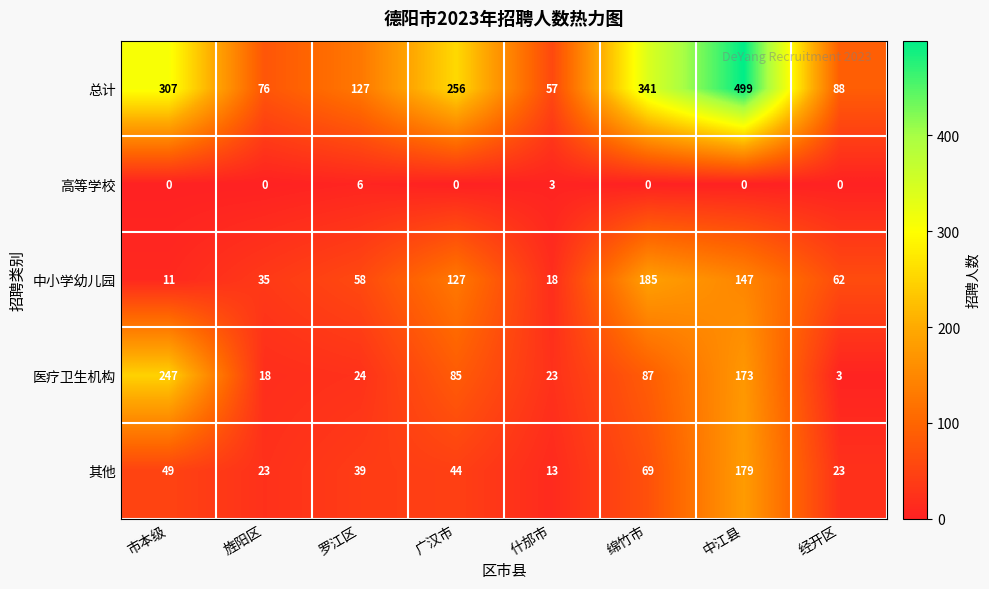

What is the average value of the 中小学幼儿园 series?

80